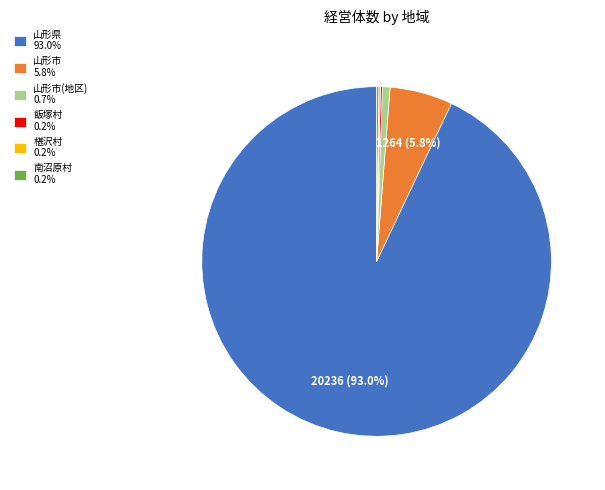

Do 山形市 5.8% and 山形県 93.0% together represent more than half of the pie?

Yes